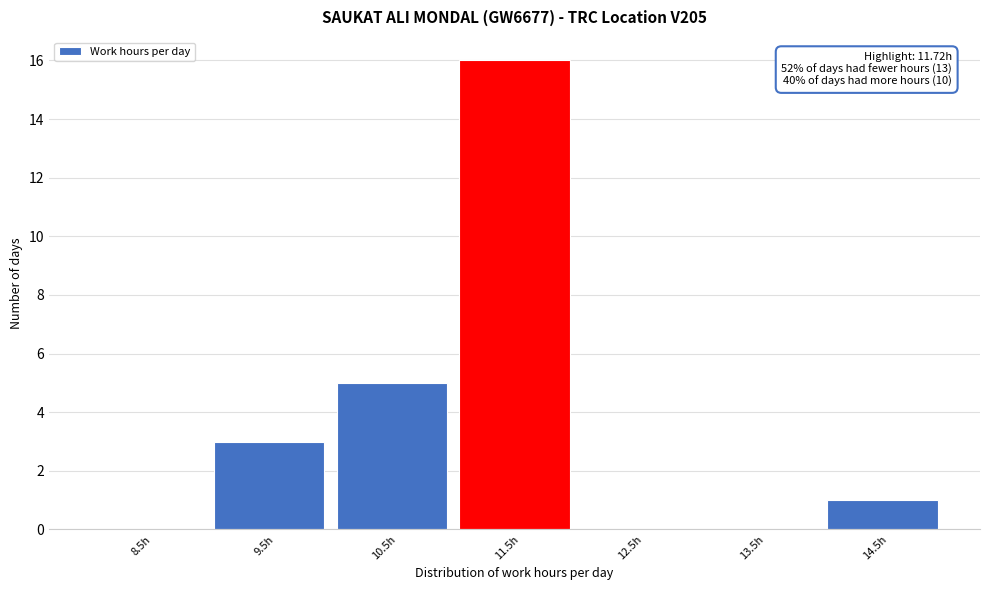

Reading right to left, transcribe all the data shown in this chart.

14.5h=1	13.5h=0	12.5h=0	11.5h=16	10.5h=5	9.5h=3	8.5h=0